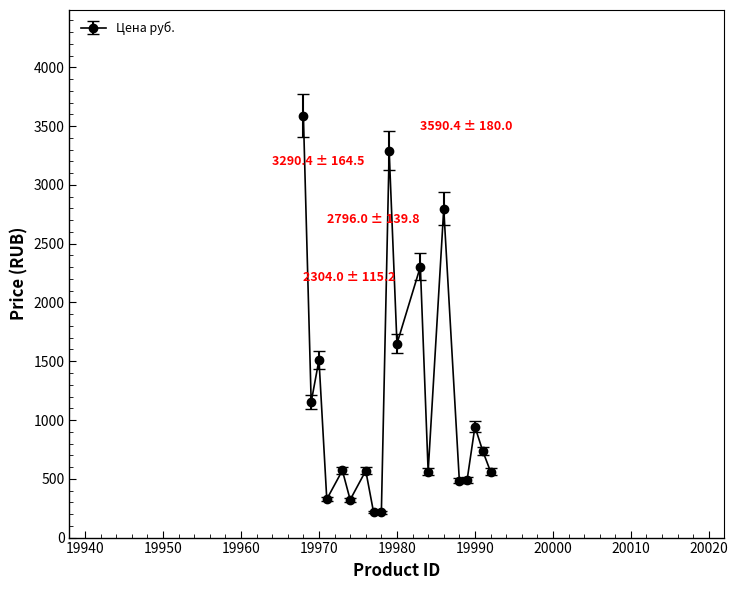

What is the minimum value shown in the chart?

213.6